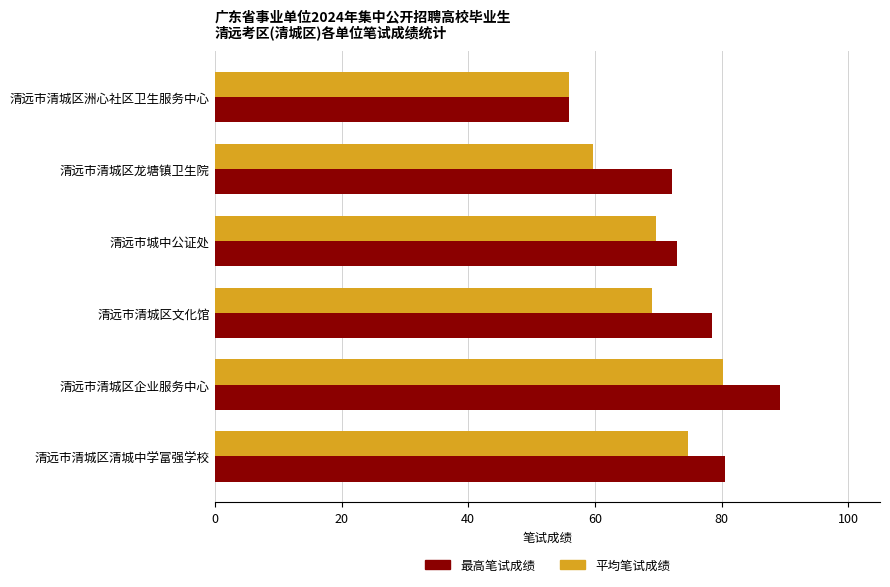

What is the sum of all 最高笔试成绩 values?

449.2